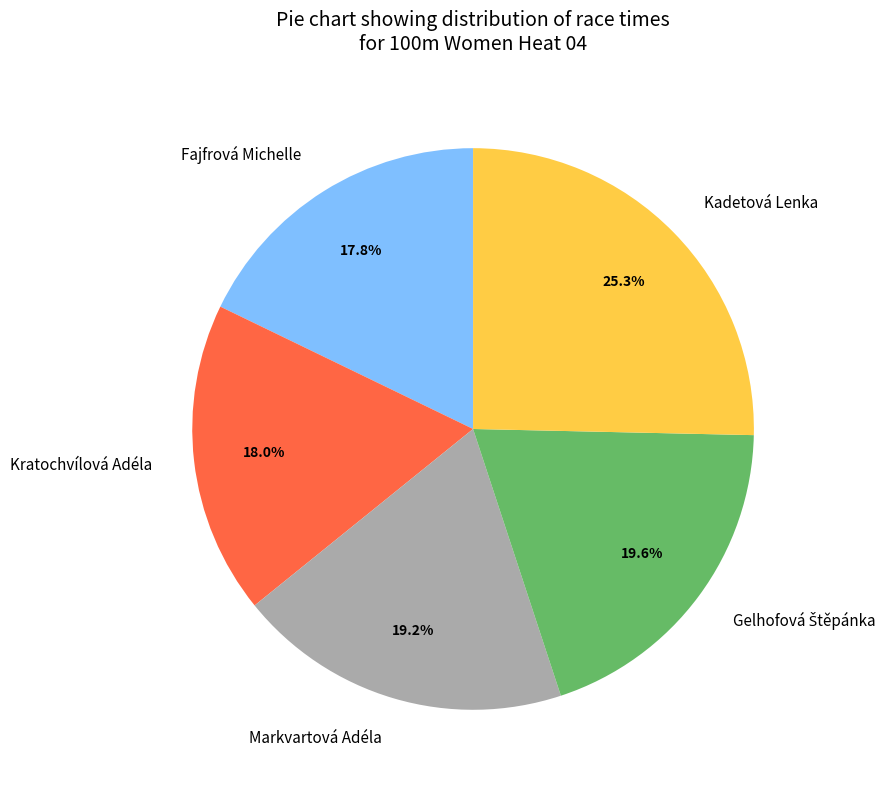

To the nearest percent, what percentage of the pie is Kadetová Lenka?

25%